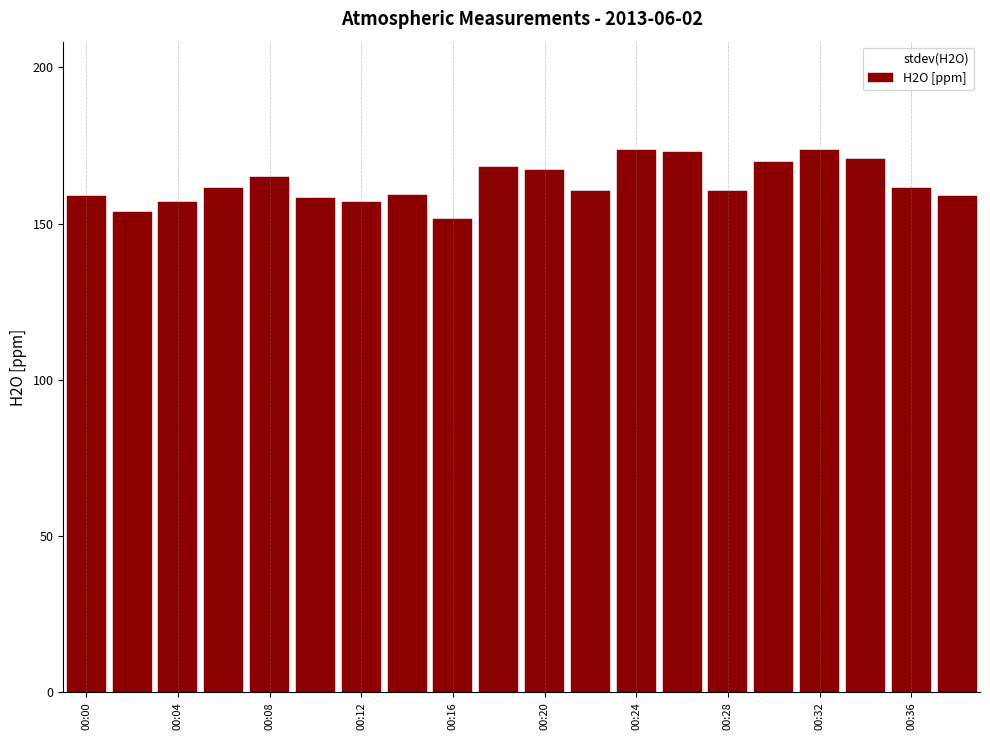

What is the maximum value shown in the chart?

173.5